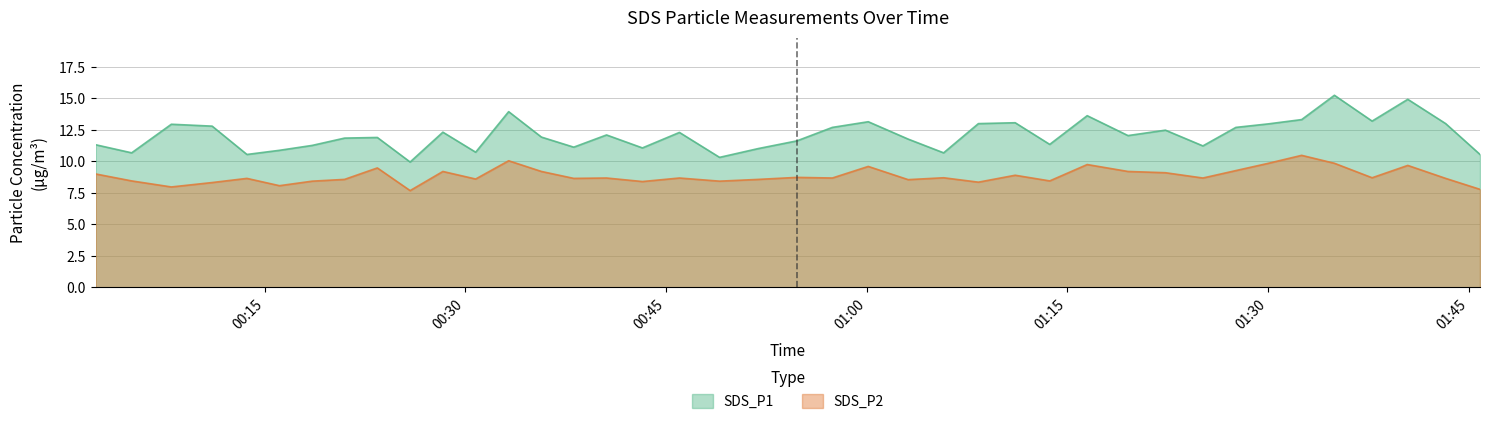

Between 2022/05/03 01:00:07 and 2022/05/03 00:05:03, which is larger?

2022/05/03 01:00:07